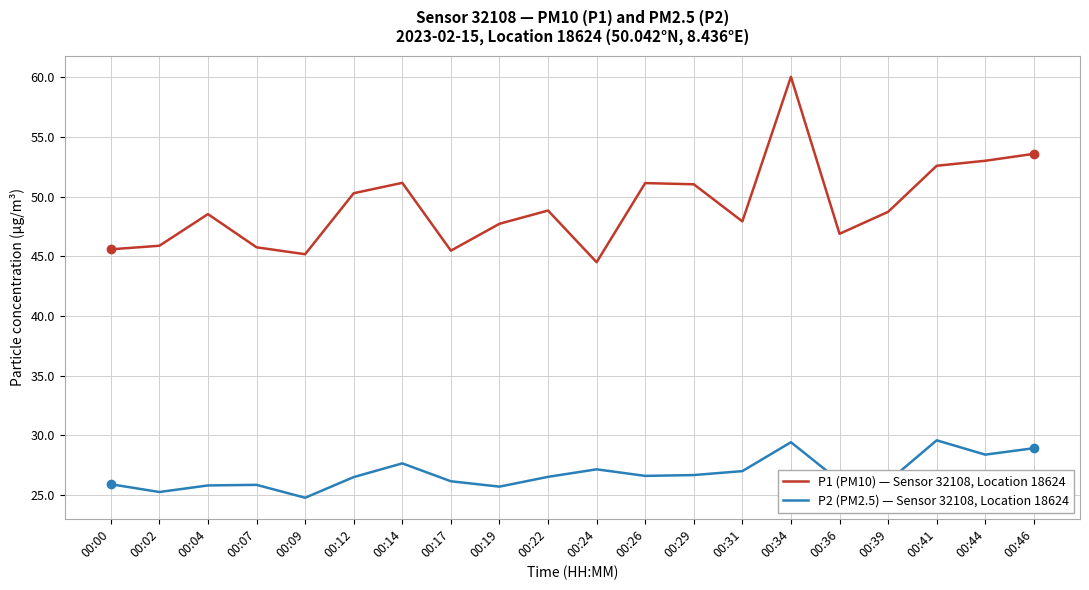

Which label corresponds to the largest value in the chart?

00:34